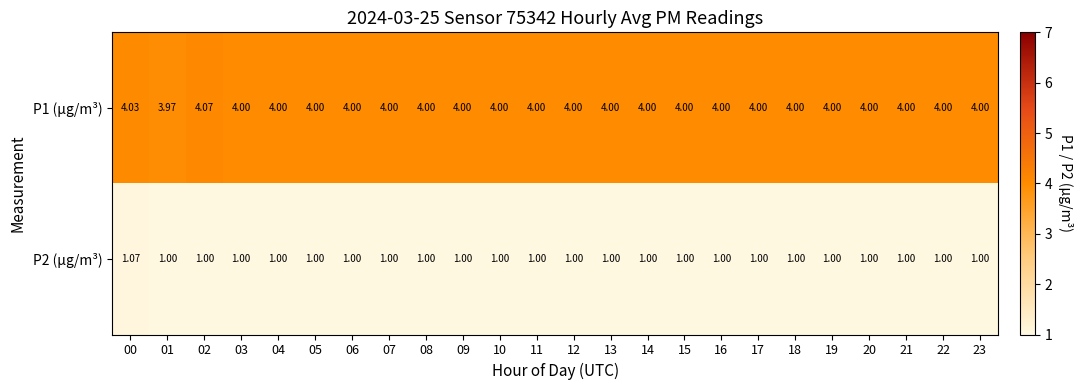

Rank the series by their average value, from lowest to highest.

P2 (µg/m³), P1 (µg/m³)